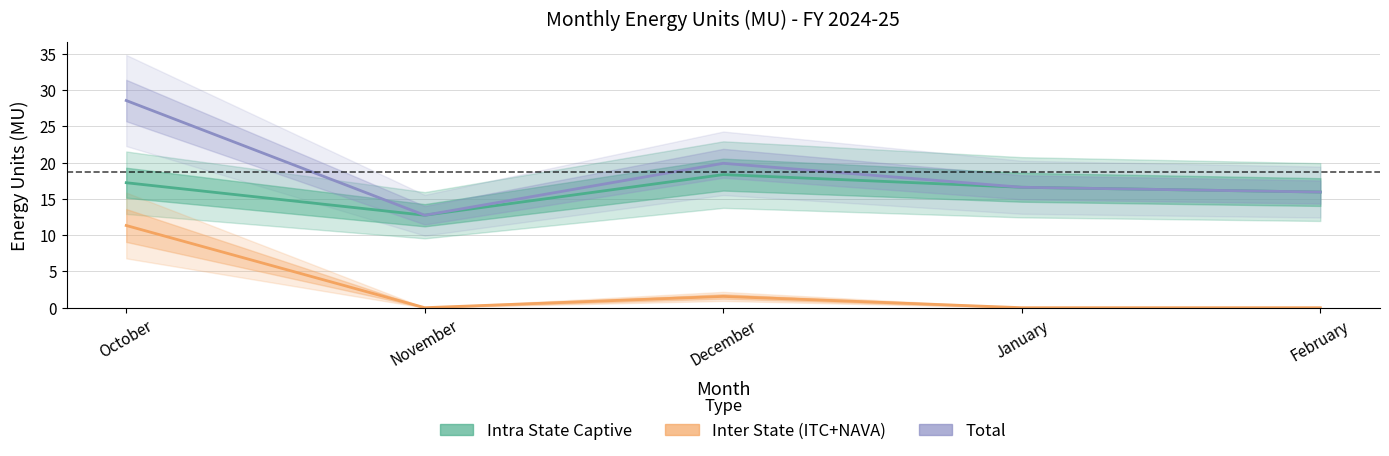

Is it true that Total equals 5.0 at January?

False